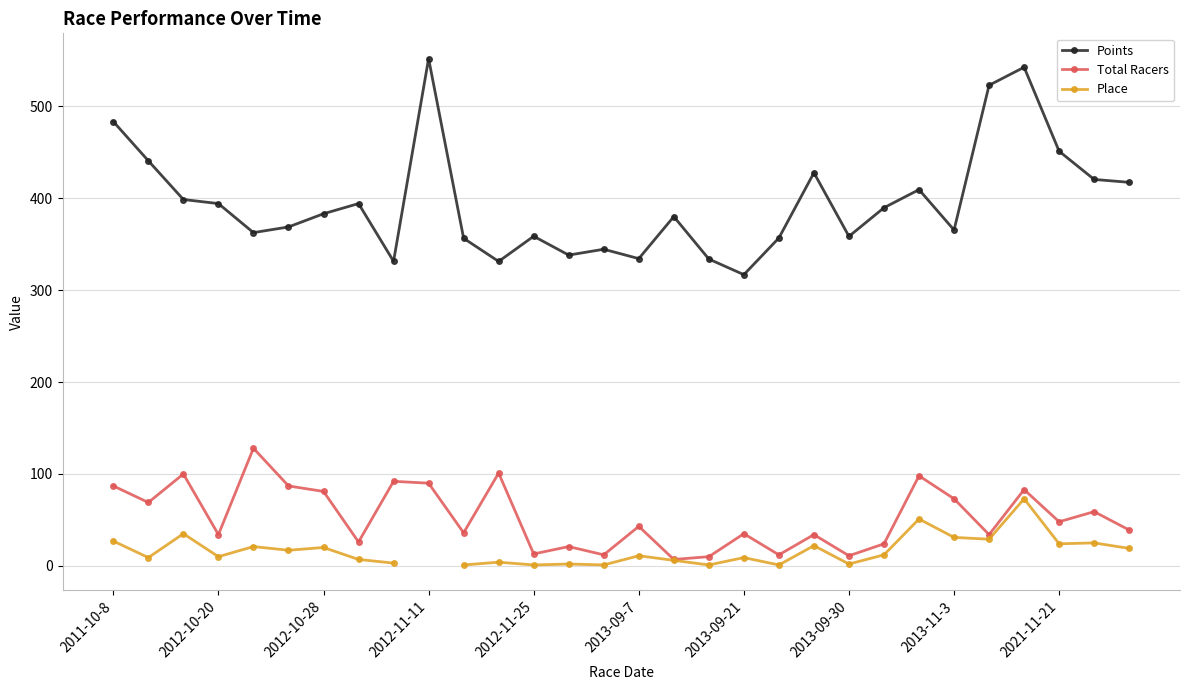

True or false: Points has more than 2 interior local peaks.

True